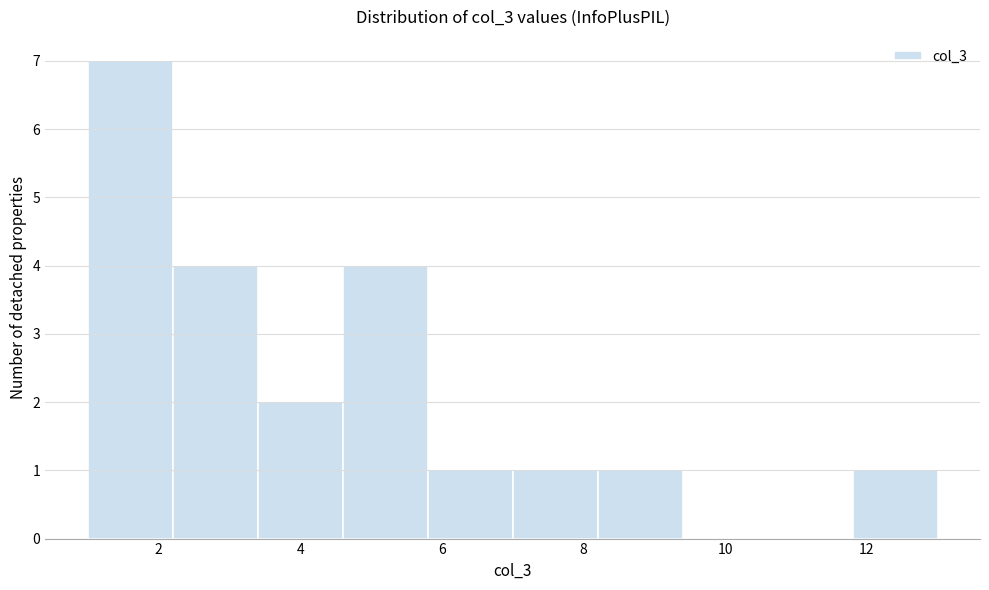

Reading left to right, list every bar in this chart as the range it spans on the x-axis followed by its height. The values are not printed on the chart, so give them approximately, as read against the axis.

1.0 to 2.2: 7
2.2 to 3.4: 4
3.4 to 4.6: 2
4.6 to 5.8: 4
5.8 to 7.0: 1
7.0 to 8.2: 1
8.2 to 9.4: 1
9.4 to 10.6: 0
10.6 to 11.8: 0
11.8 to 13.0: 1